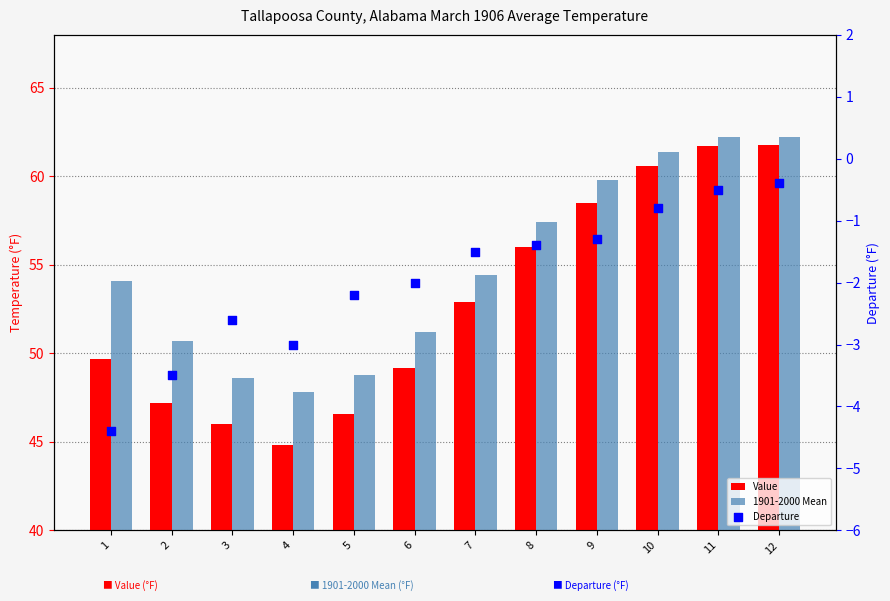

What is the total value across all series at 12?

123.6